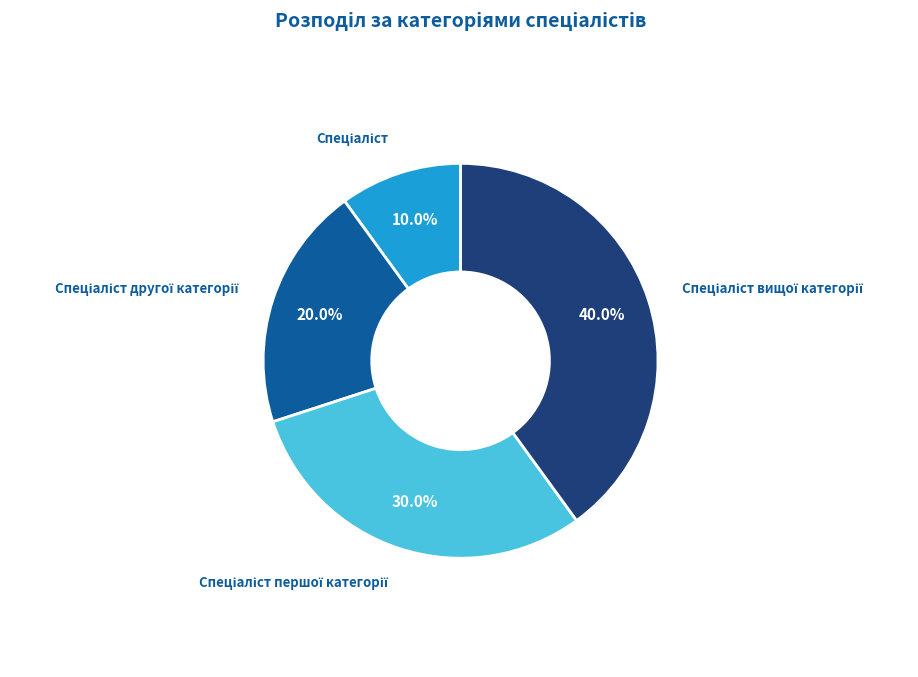

How many slices are in this pie chart?

4